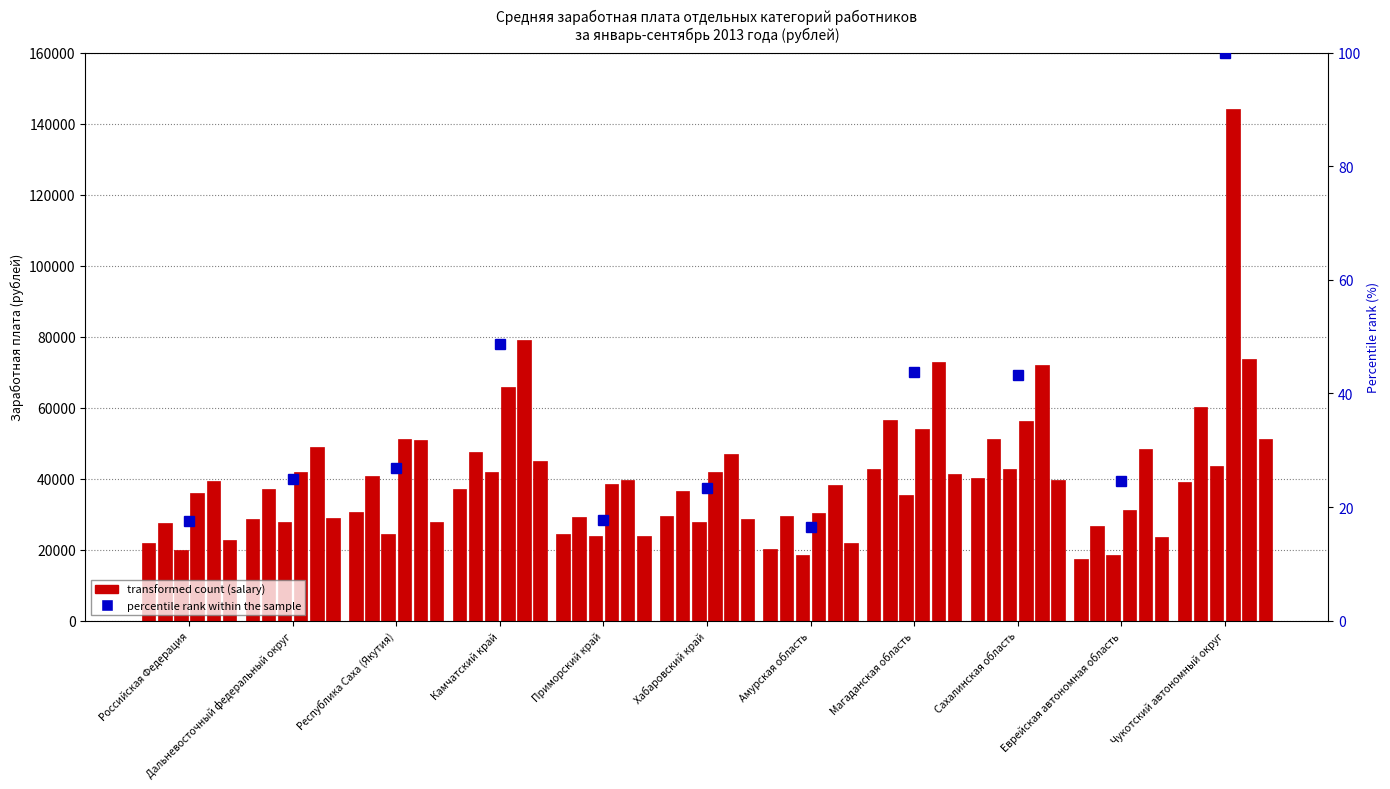

Which has a higher value, Приморский край or Камчатский край?

Камчатский край